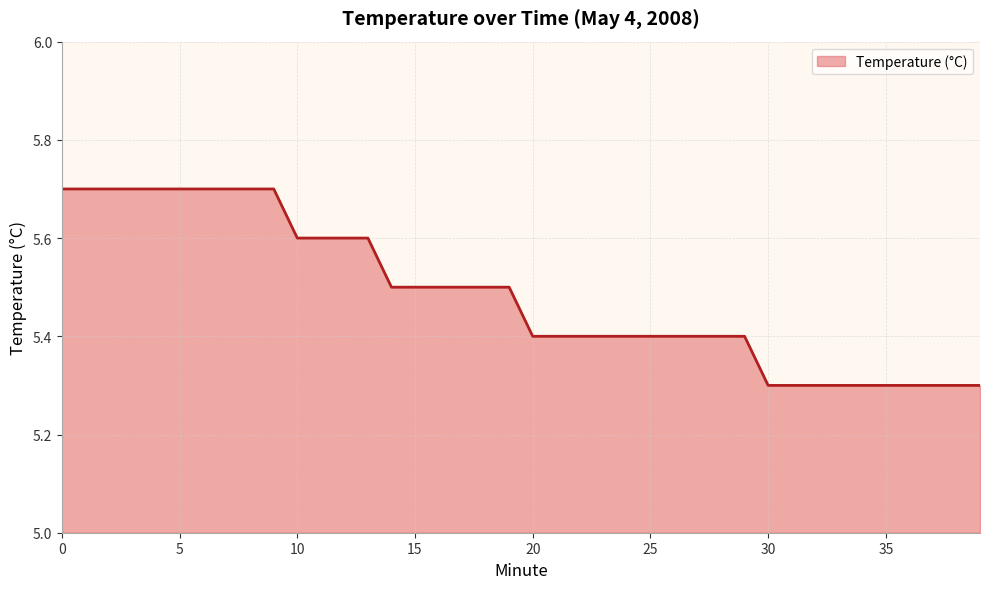

What is the smallest value displayed?

5.3